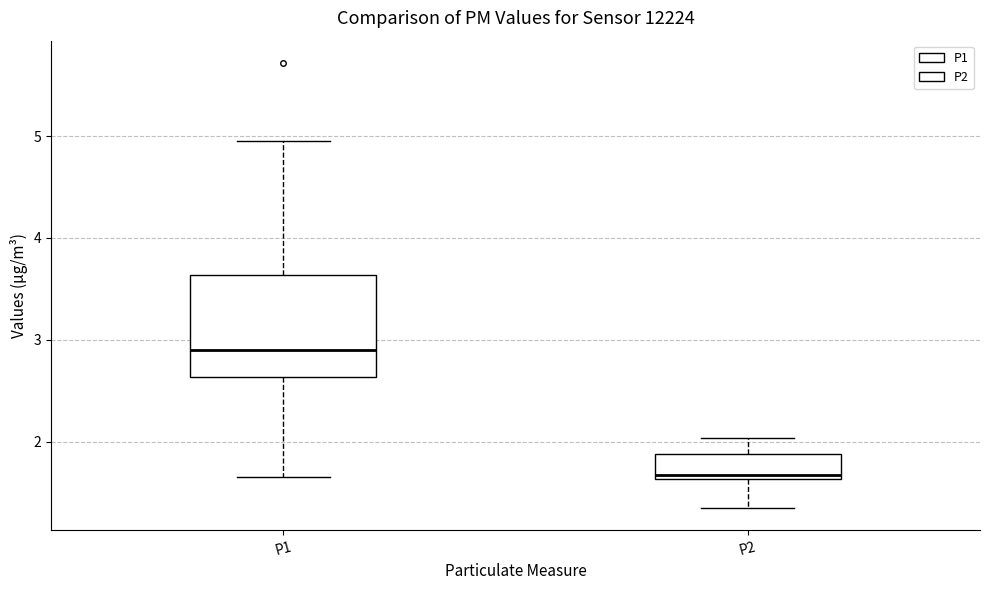

Which box's median line is the highest?

P1